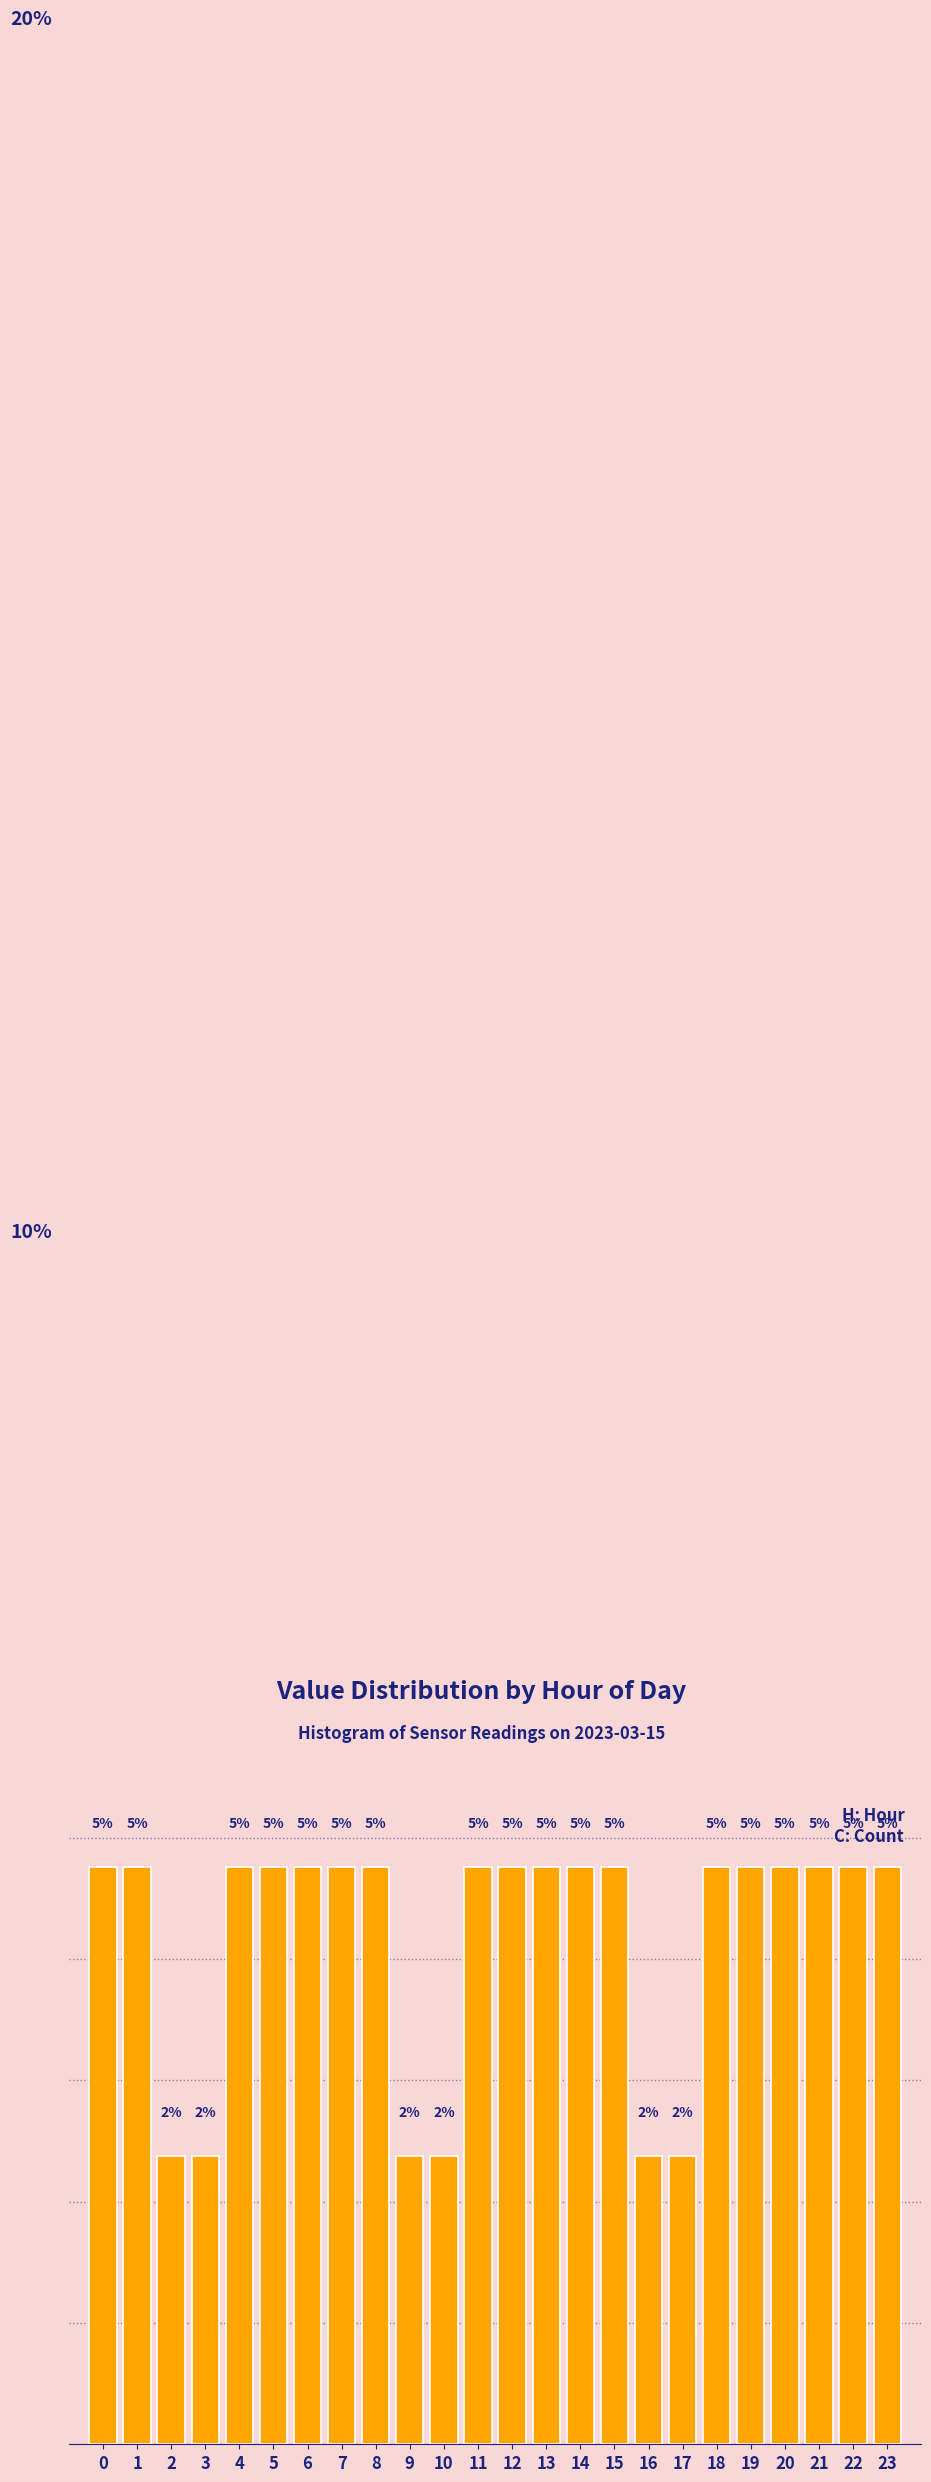

Are the bars horizontal?

No